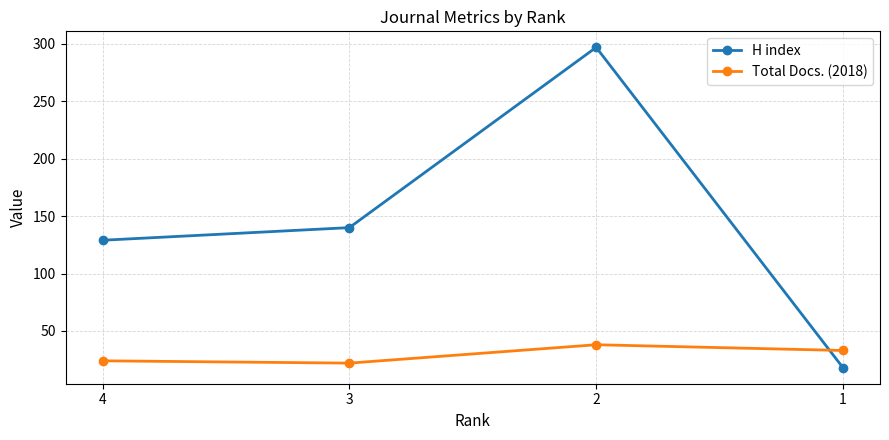

Count the Total Docs. (2018) values in the range 24 to 38.

3